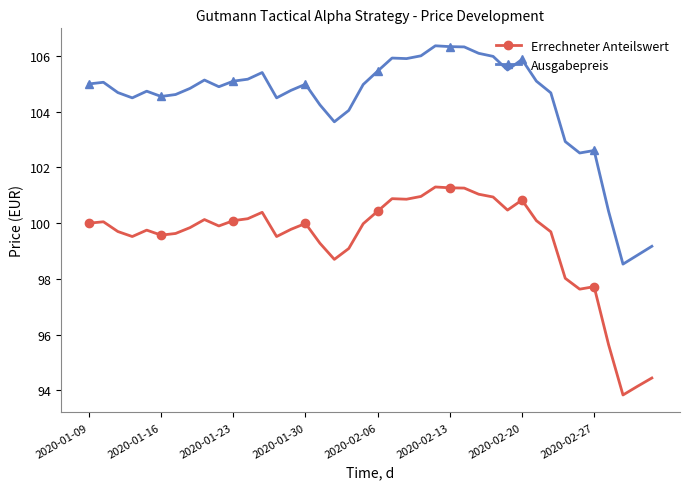

How many distinct data groups are displayed?

2